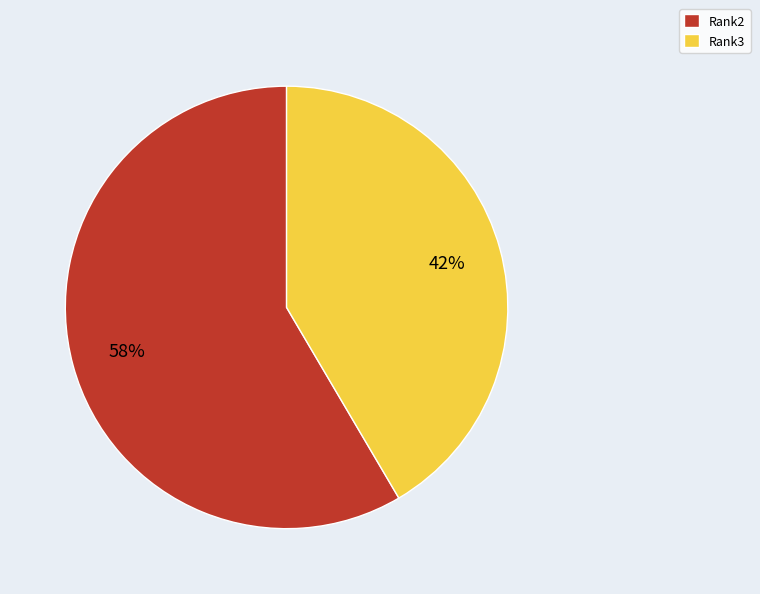

Is there a majority slice in this chart?

Yes